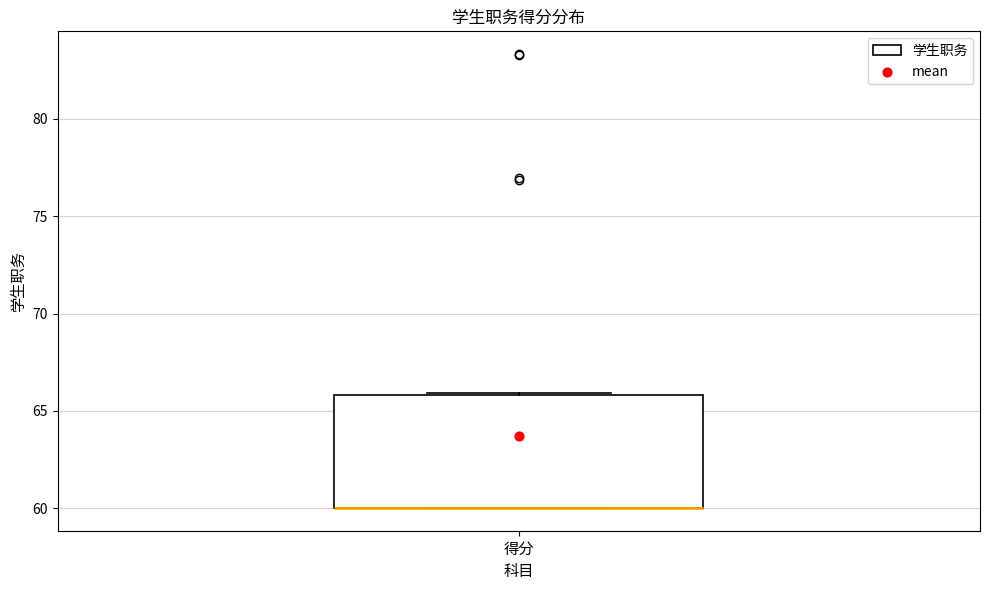

Transcribe this box plot: give where the median line is, the range the box spans, and where the two whiskers end, as read against the y-axis. The values are not printed on the chart, so give them approximately, as read against the axis.

median 60 (drawn on the box's lower edge), box 60 to 66, whiskers 60 to 66